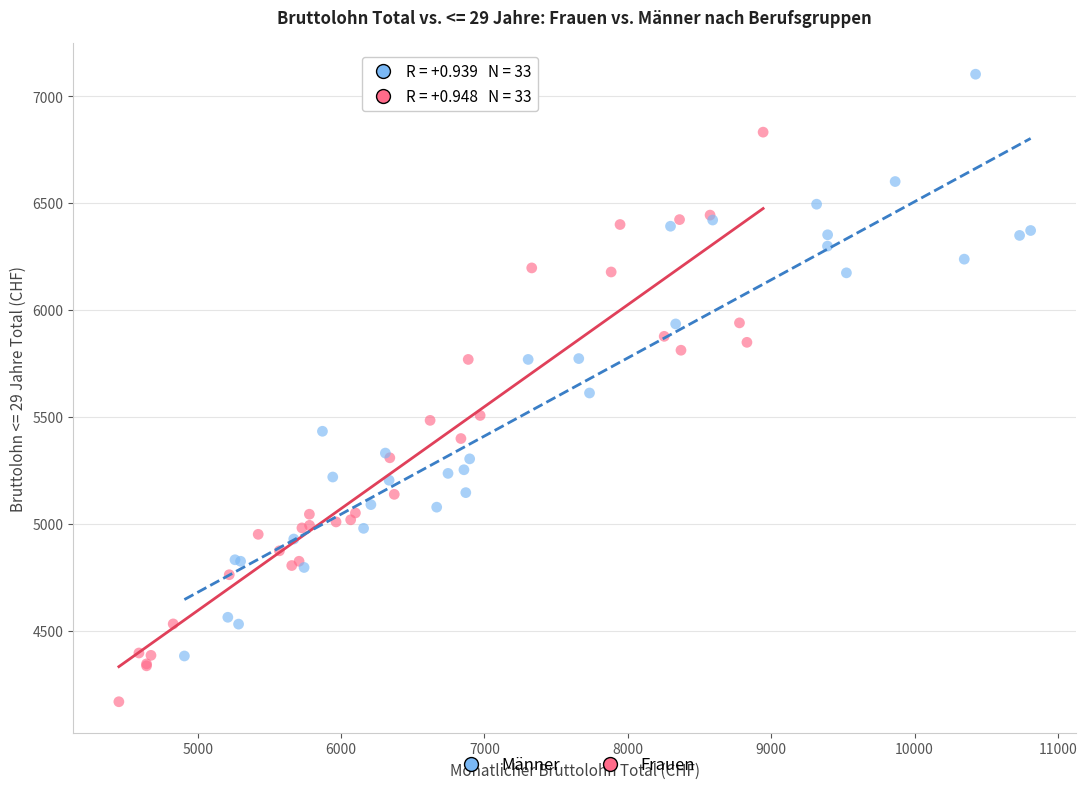

Which series has the widest spread of Y values?

Männer